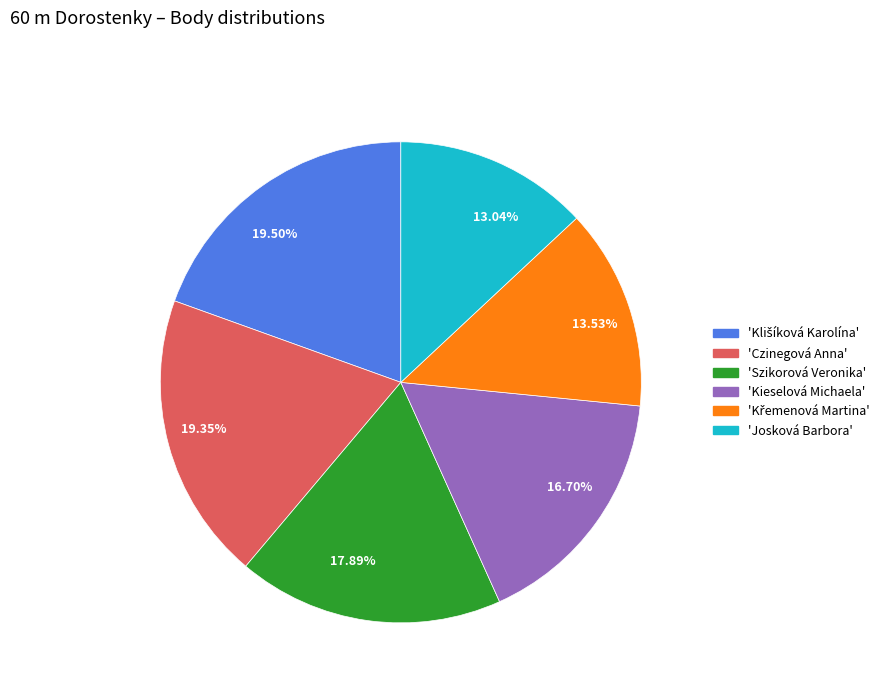

How many segments does this pie chart have?

6